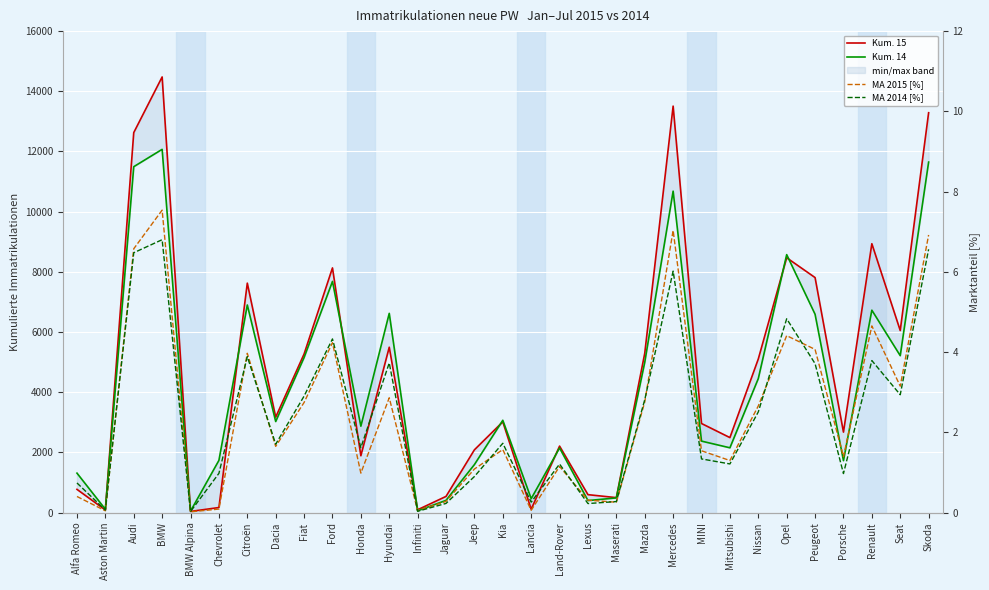

What is the label of the 29th point from the left?

Renault